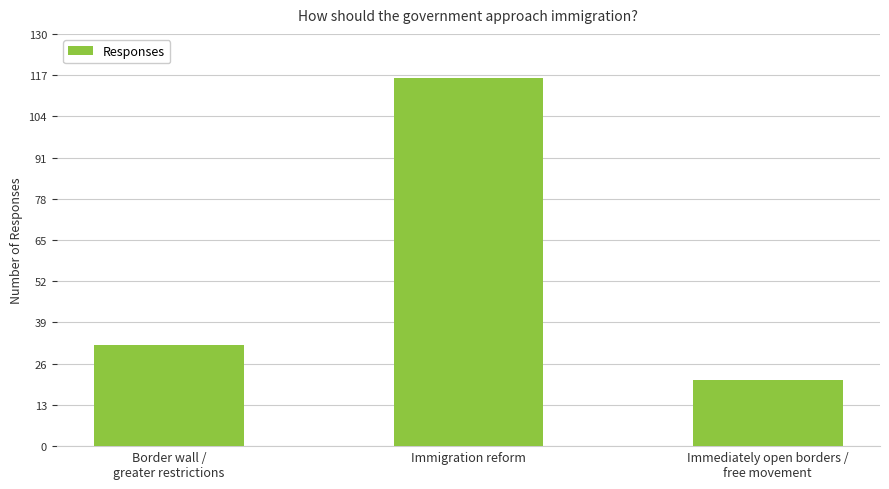

Reading right to left, transcribe all the data shown in this chart.

Immediately open borders /
free movement=21	Immigration reform=116	Border wall /
greater restrictions=32